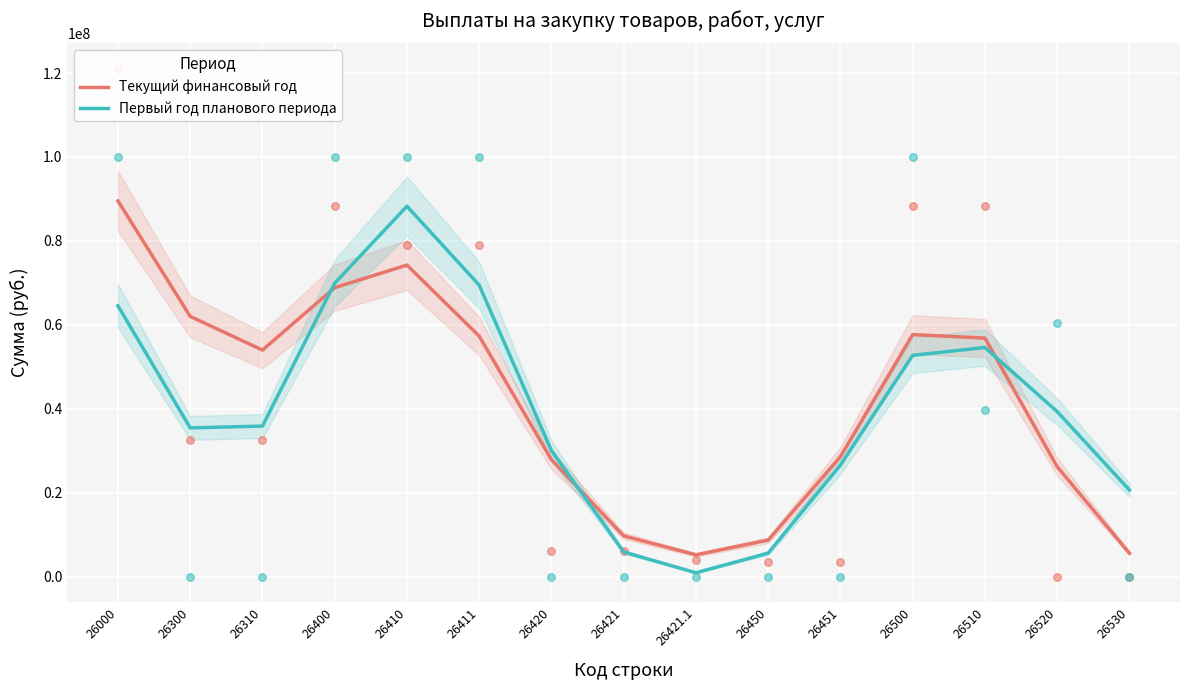

At which category is the sum across all series the highest?

26410